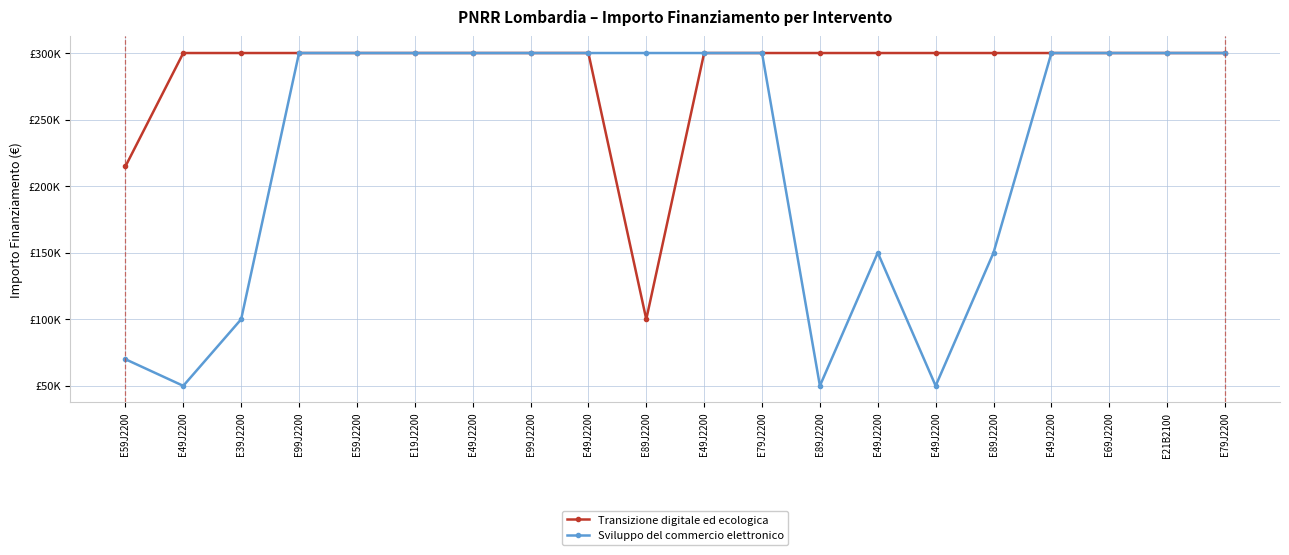

True or false: Sviluppo del commercio elettronico and Transizione digitale ed ecologica intersect in this chart.

False